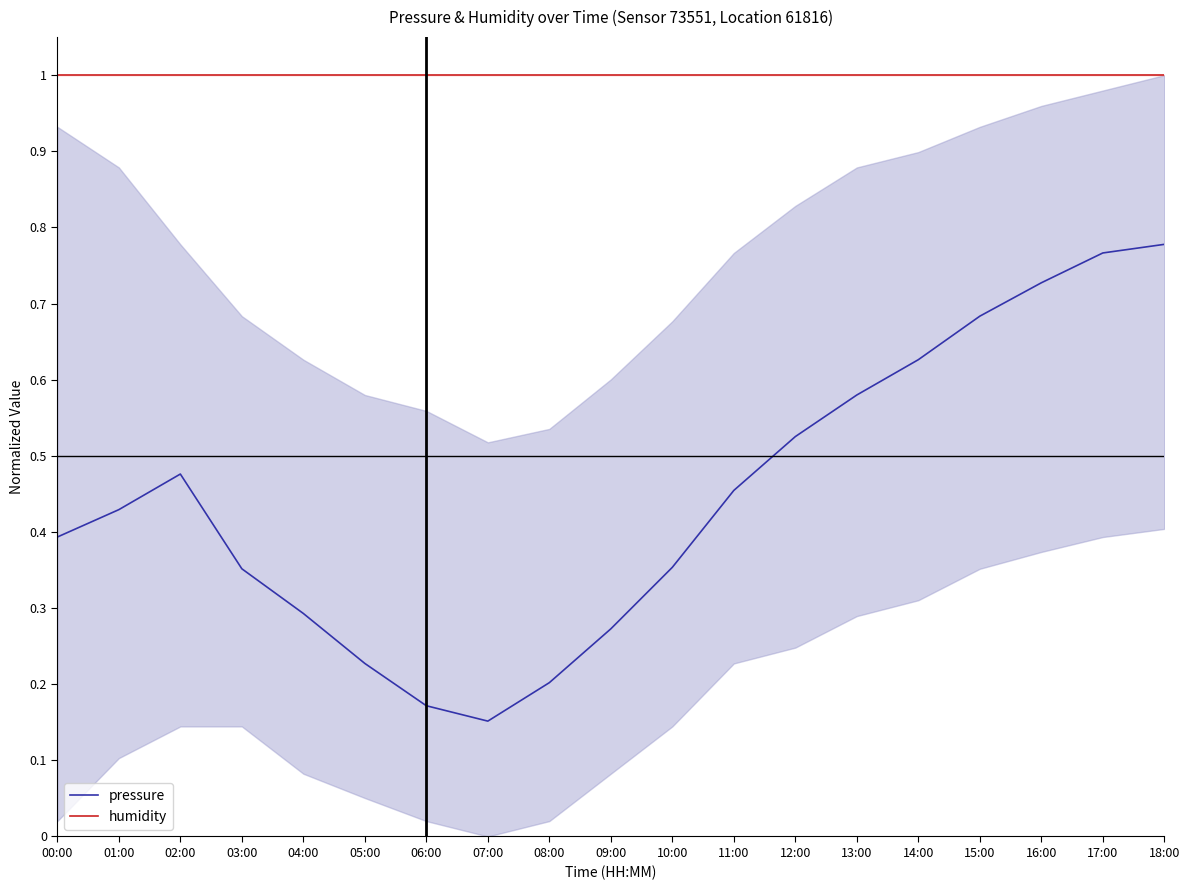

What is the value of the humidity point at the 16th from the left?

1.0